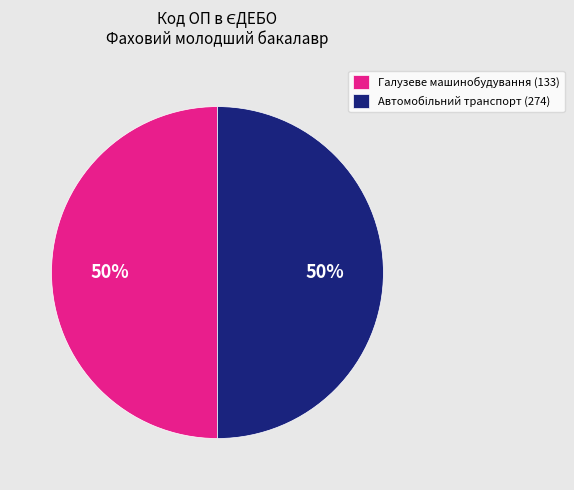

To the nearest percent, what is the average slice percentage?

50%